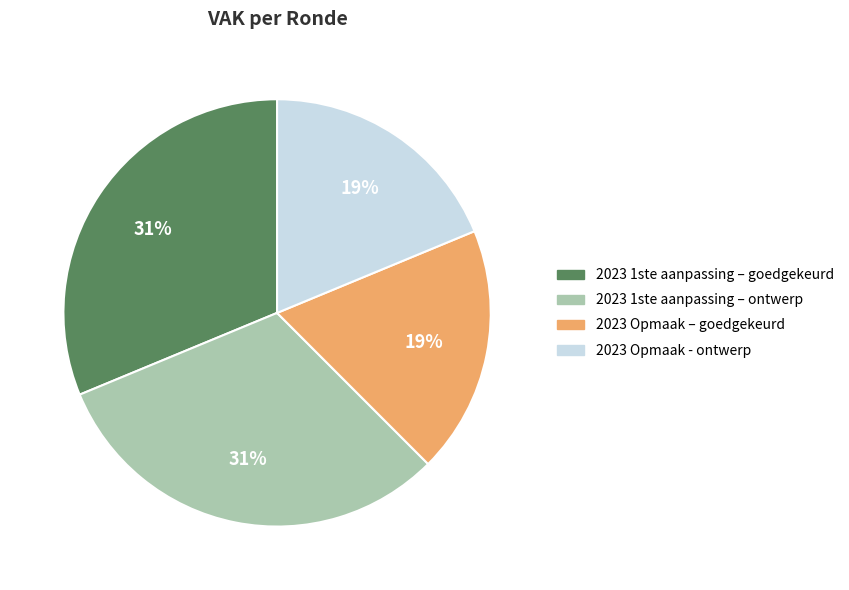

How many slices are in this pie chart?

4